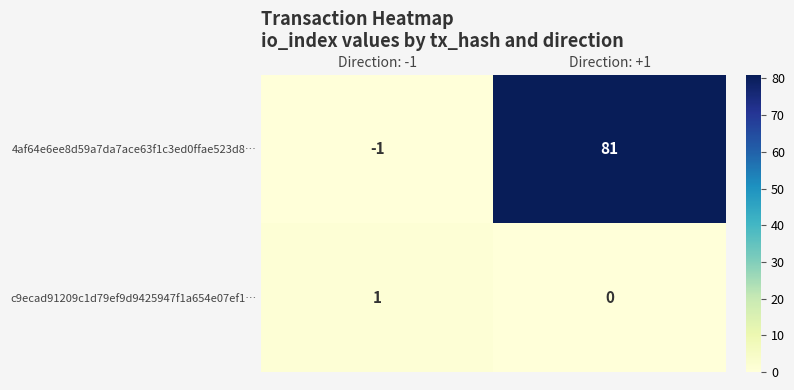

Which category has the lowest value across all series?

Direction: -1